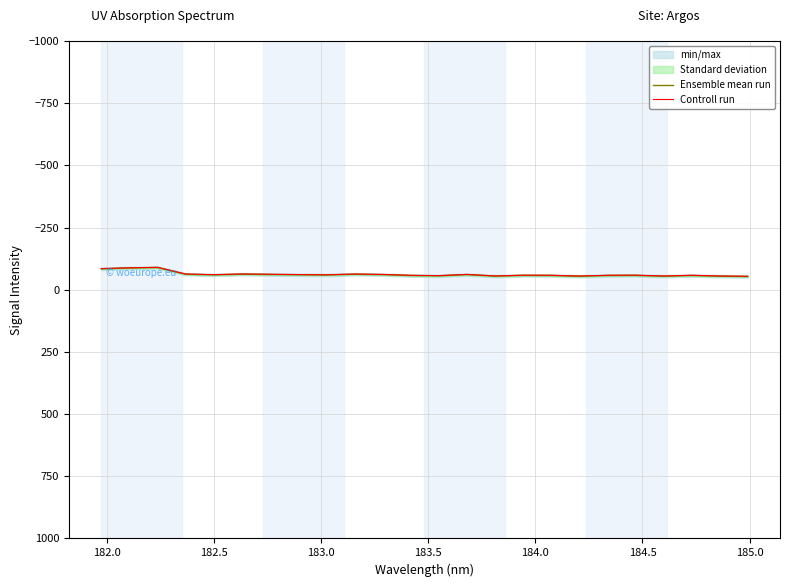

Rank the series by their maximum value, from highest to lowest.

Ensemble mean run, Controll run